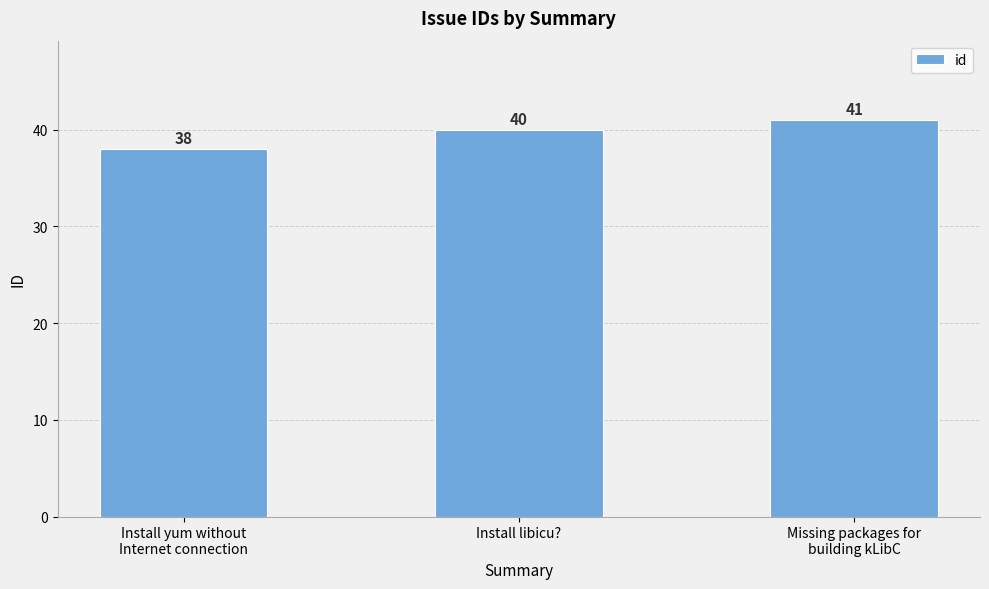

What is the smallest value displayed?

38